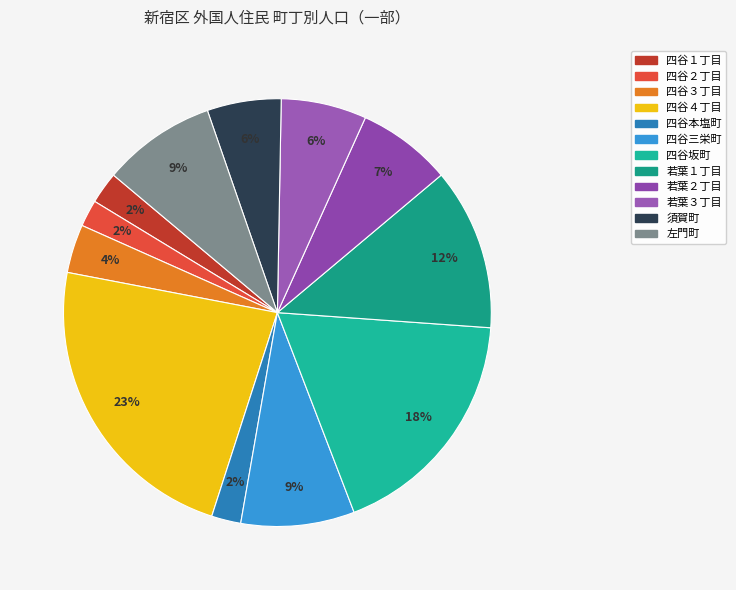

Combined, what portion of the pie is 若葉３丁目 and 若葉２丁目?

13.6%